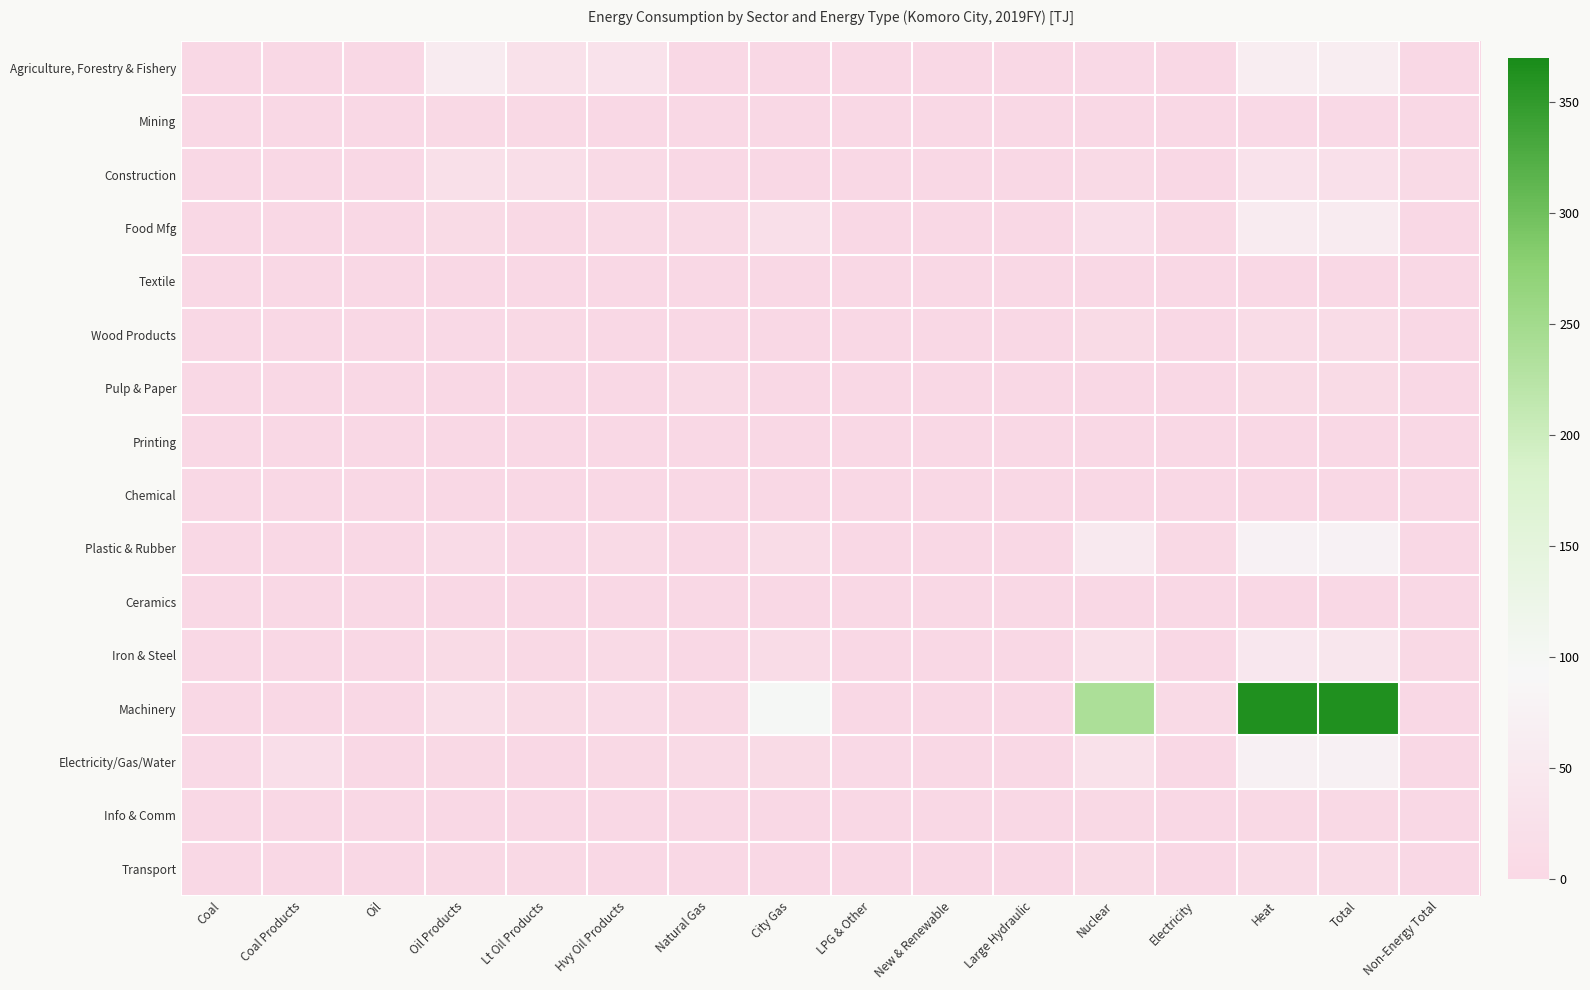

Between Electricity and Heat, which is larger?

Heat